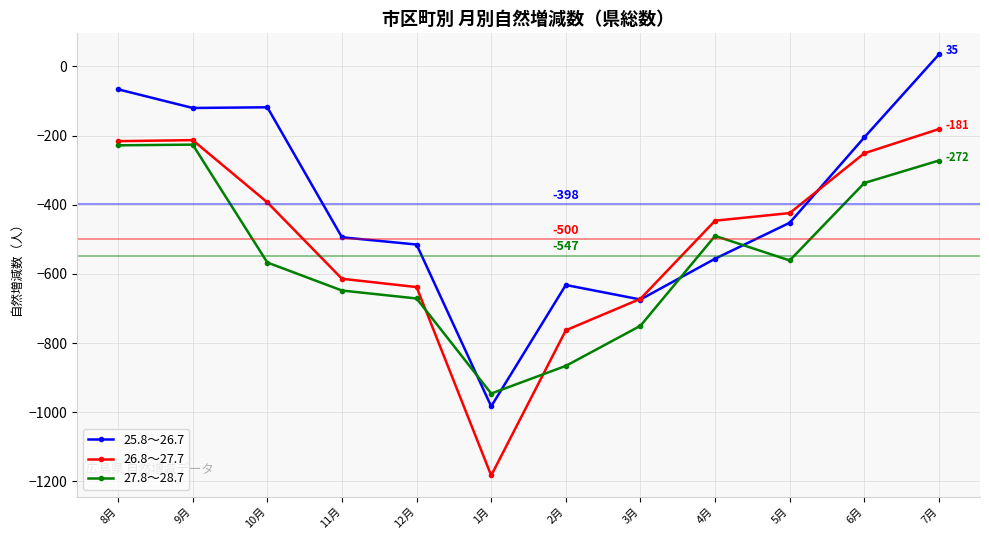

List the series in order of their overall mean, highest first.

25.8～26.7, 26.8～27.7, 27.8～28.7